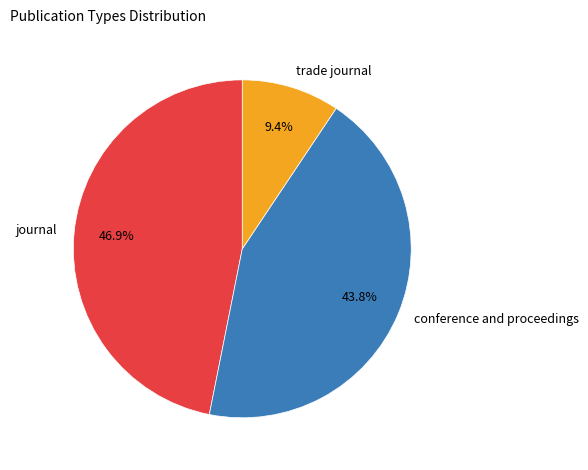

Rank the categories by value from lowest to highest.

trade journal, conference and proceedings, journal